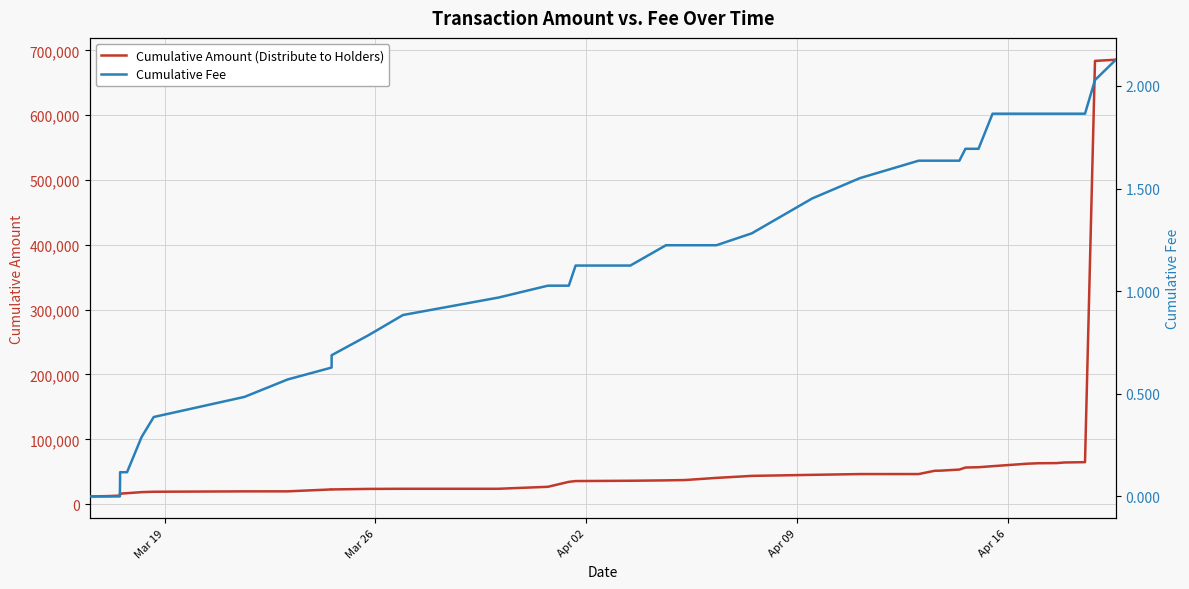

How many lines are shown in the chart?

2